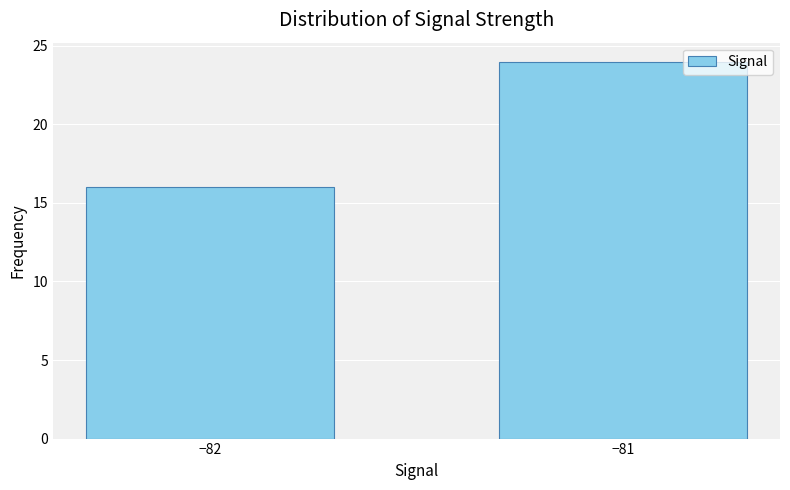

What is the value of the 2nd bar from the left?

24